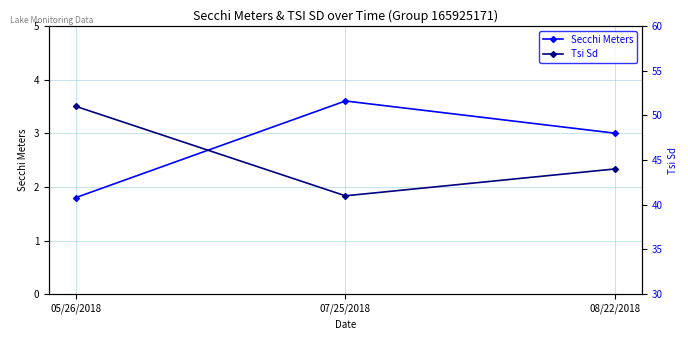

The value of Tsi Sd at 05/26/2018 is 51.0. True or false?

True